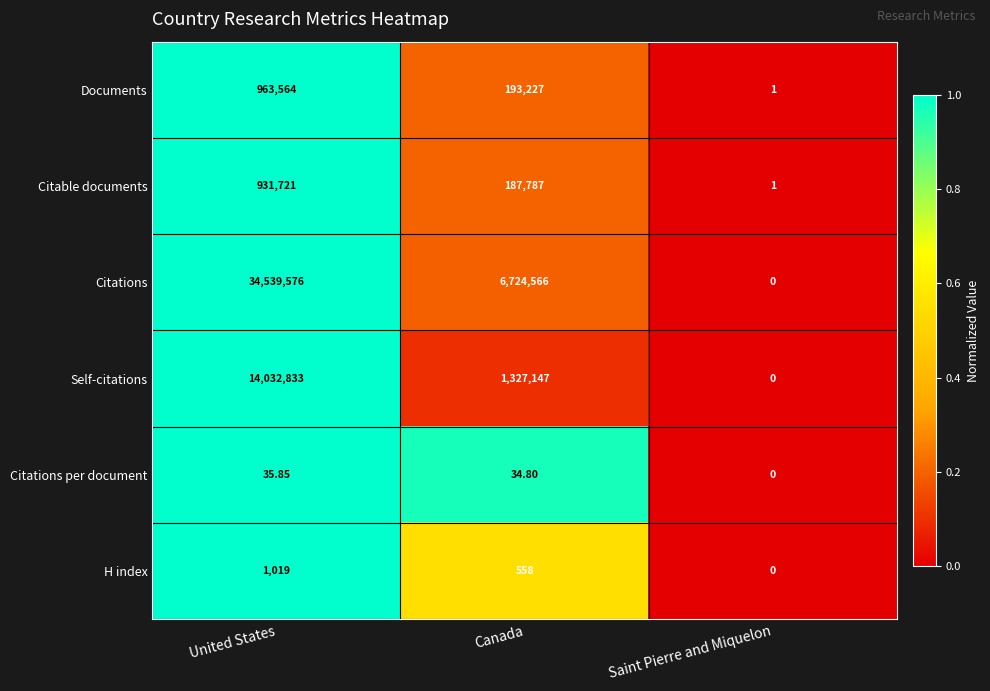

At which label is Documents closest to 481782?

Canada